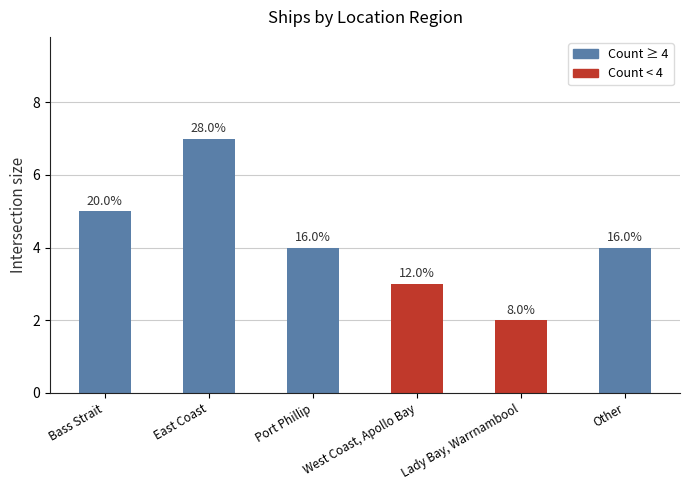

List the labels in order of value, smallest first.

Lady Bay, Warrnambool, West Coast, Apollo Bay, Port Phillip, Other, Bass Strait, East Coast